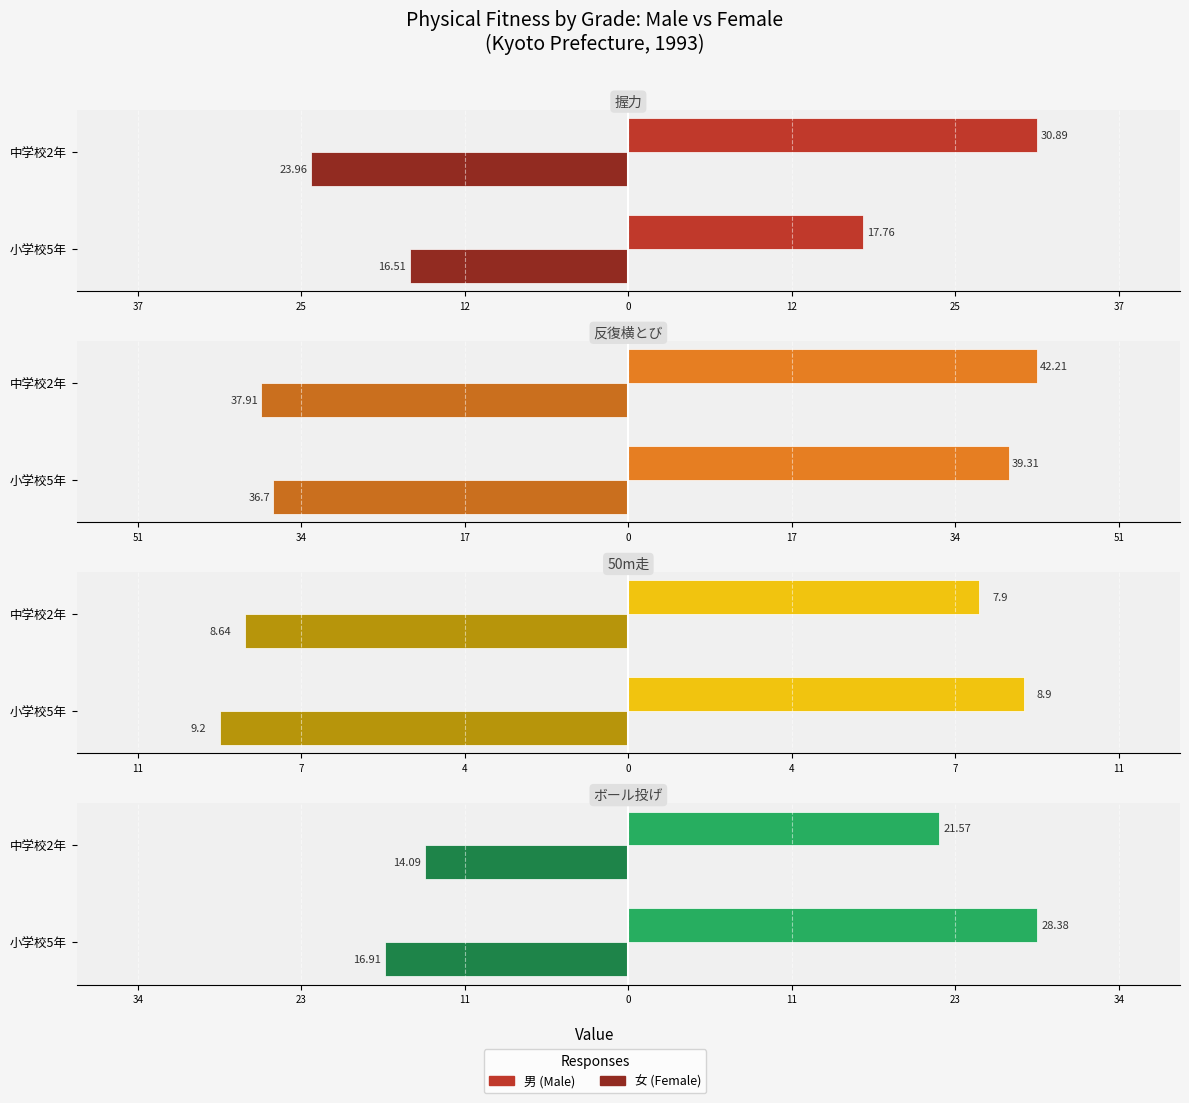

How many series are shown in this chart?

2